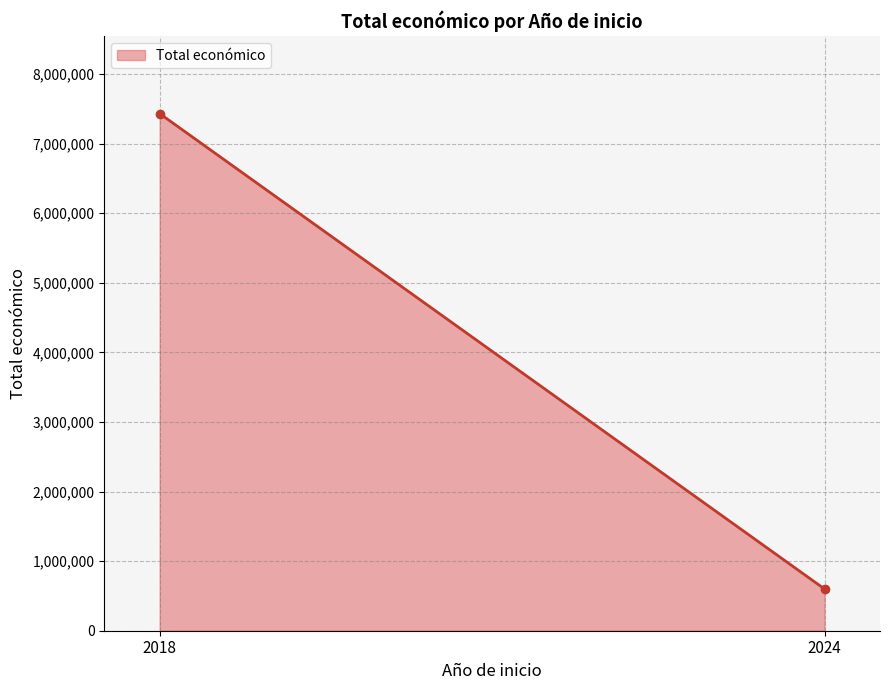

Which has a higher value, 2018 or 2018?

2018